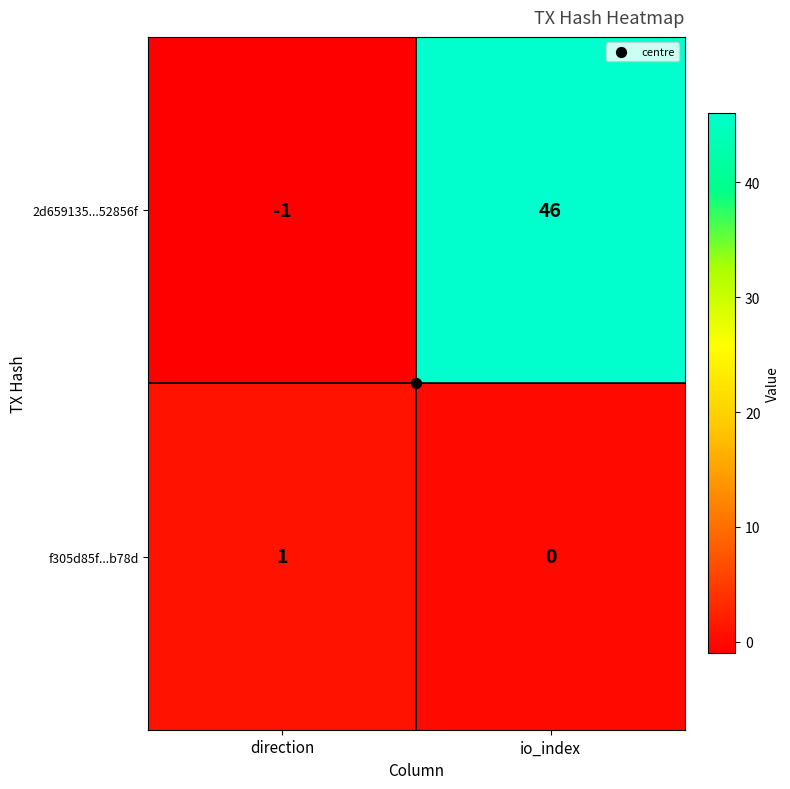

Rank the series at direction from lowest to highest value.

2d659135...52856f, f305d85f...b78d